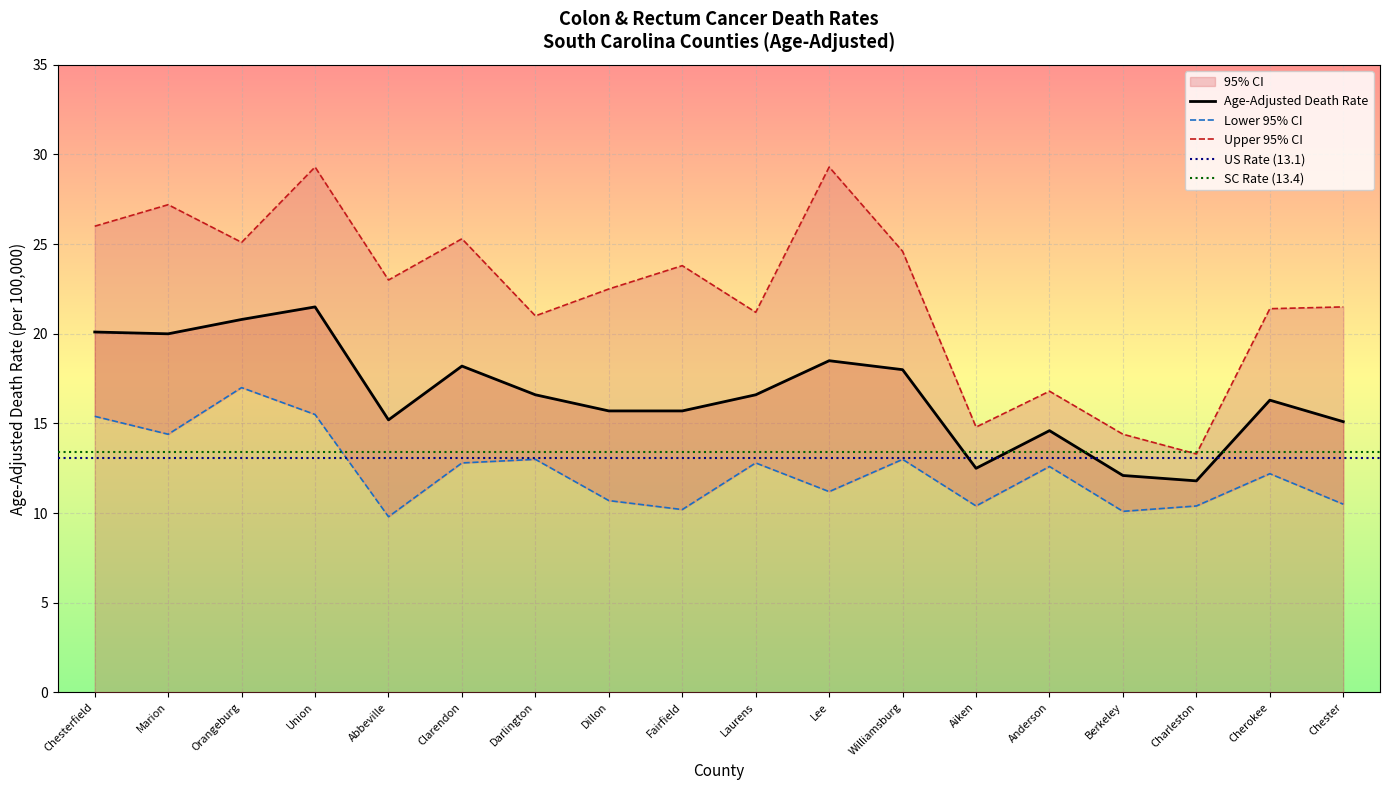

Reading left to right, what are all the values shown in this chart?

Age-Adjusted Death Rate: Chesterfield=20.1	Marion=20.0	Orangeburg=20.8	Union=21.5	Abbeville=15.2	Clarendon=18.2	Darlington=16.6	Dillon=15.7	Fairfield=15.7	Laurens=16.6	Lee=18.5	Williamsburg=18.0	Aiken=12.5	Anderson=14.6	Berkeley=12.1	Charleston=11.8	Cherokee=16.3	Chester=15.1
Lower 95% CI: Chesterfield=15.4	Marion=14.4	Orangeburg=17.0	Union=15.5	Abbeville=9.8	Clarendon=12.8	Darlington=13.0	Dillon=10.7	Fairfield=10.2	Laurens=12.8	Lee=11.2	Williamsburg=13.0	Aiken=10.4	Anderson=12.6	Berkeley=10.1	Charleston=10.4	Cherokee=12.2	Chester=10.5
Upper 95% CI: Chesterfield=26.0	Marion=27.2	Orangeburg=25.1	Union=29.3	Abbeville=23.0	Clarendon=25.3	Darlington=21.0	Dillon=22.5	Fairfield=23.8	Laurens=21.2	Lee=29.3	Williamsburg=24.6	Aiken=14.8	Anderson=16.8	Berkeley=14.4	Charleston=13.3	Cherokee=21.4	Chester=21.5